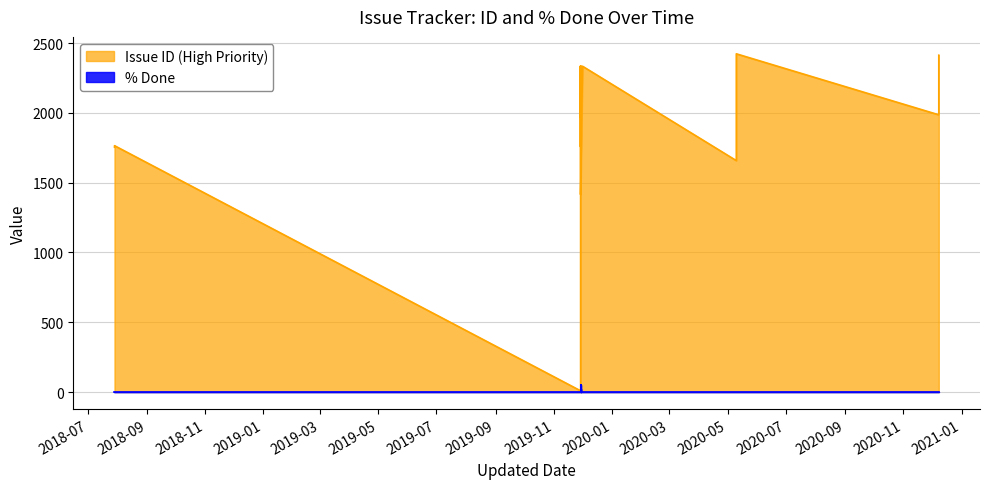

True or false: Issue ID (High Priority) has more than 2 points higher than both neighbors.

True